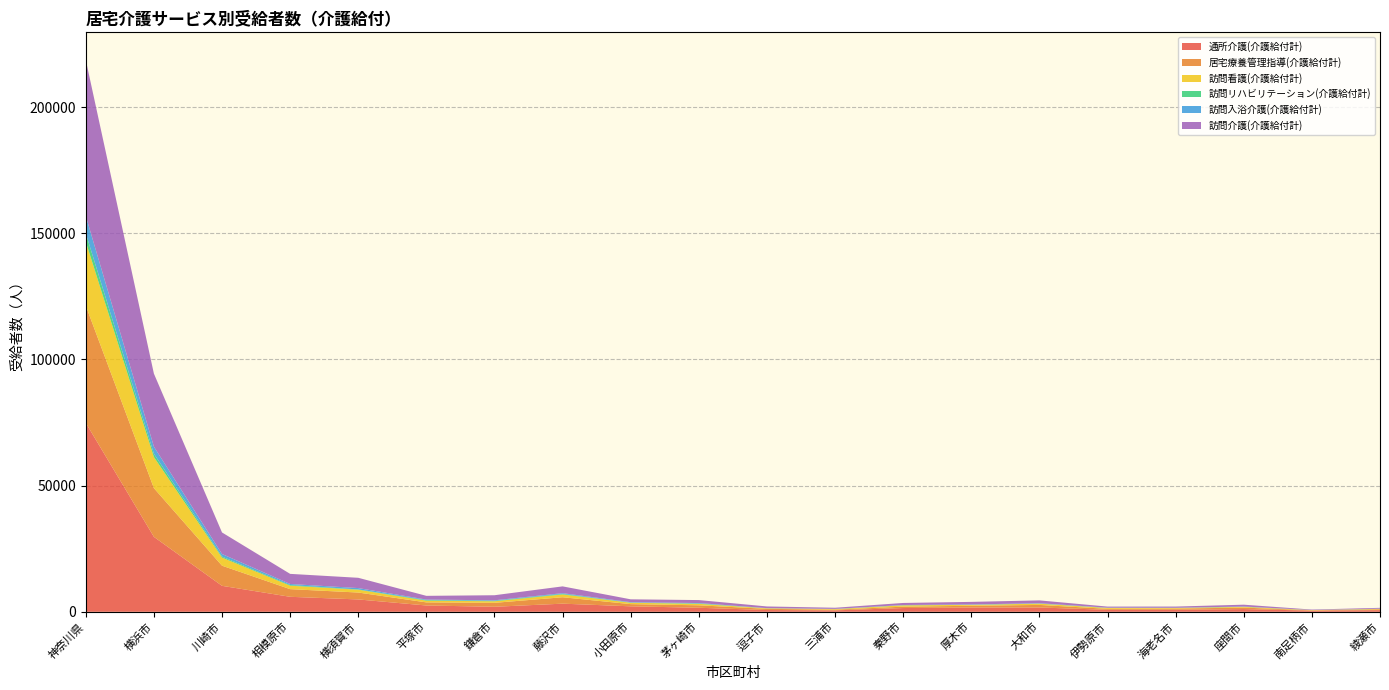

At which category is the sum across all series the highest?

神奈川県